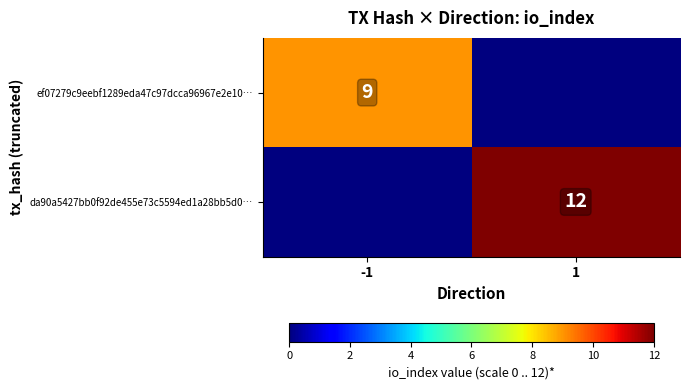

How many categories are shown in the chart?

2